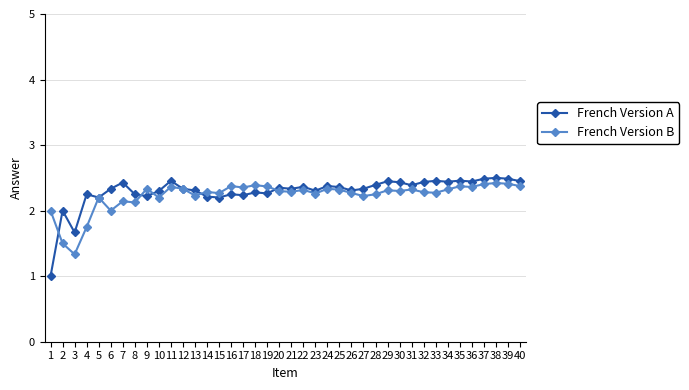

Where is the first local minimum for French Version A?

3